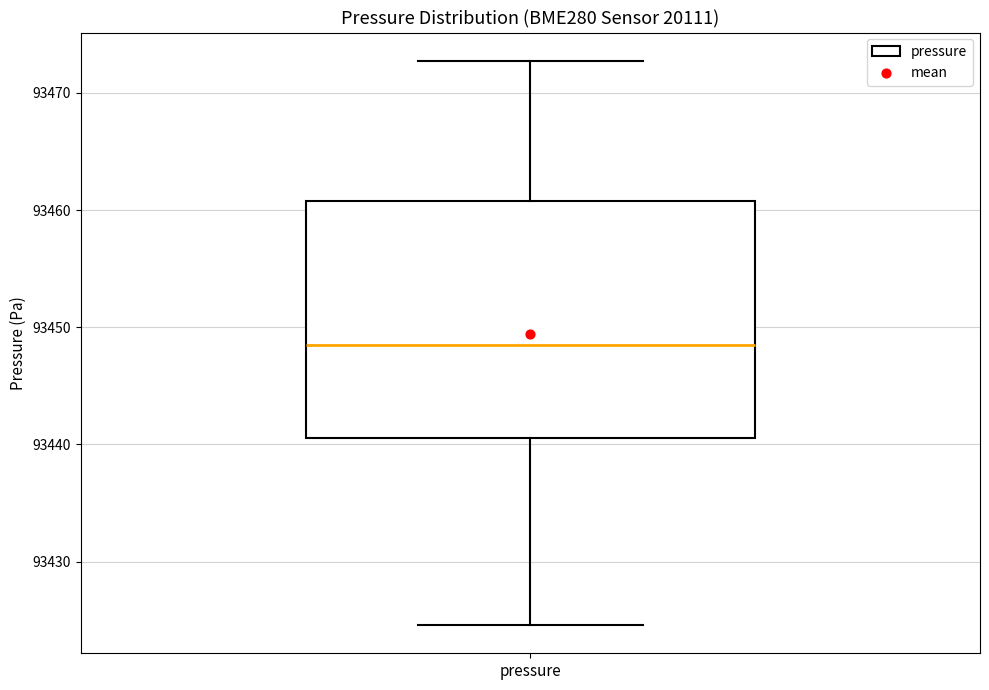

Where does the lower whisker of the box for pressure end on the y-axis? The values are not printed on the chart, so give them approximately, as read against the axis.

93425